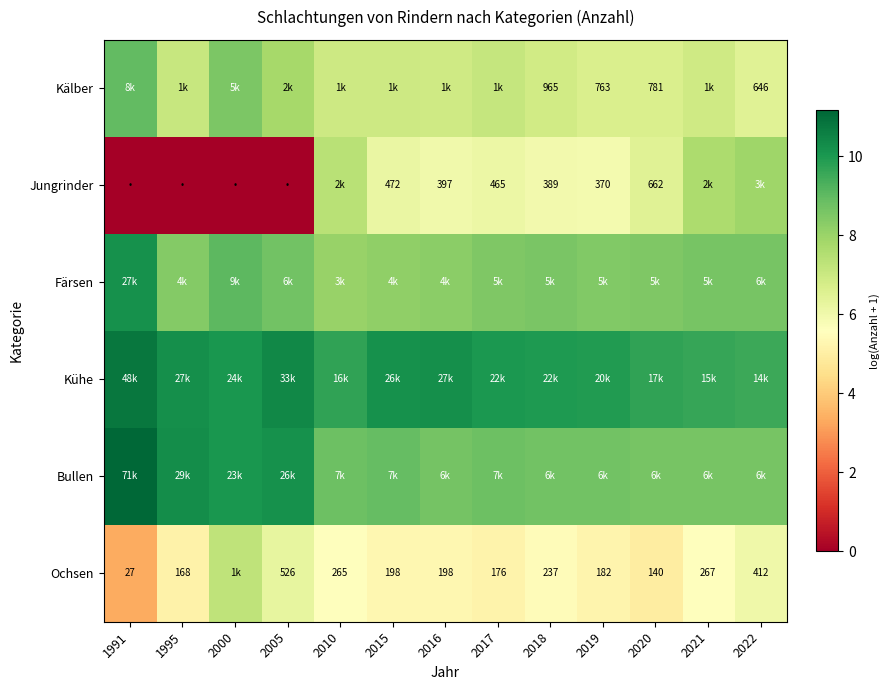

What is the lowest value of the Färsen series?

8.0